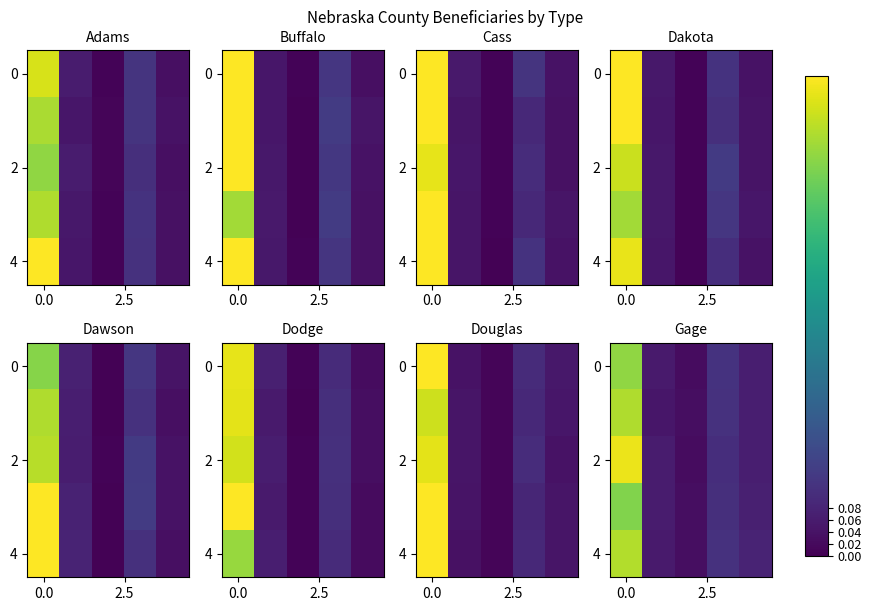

At how many categories does at least one series exceed 0?

5